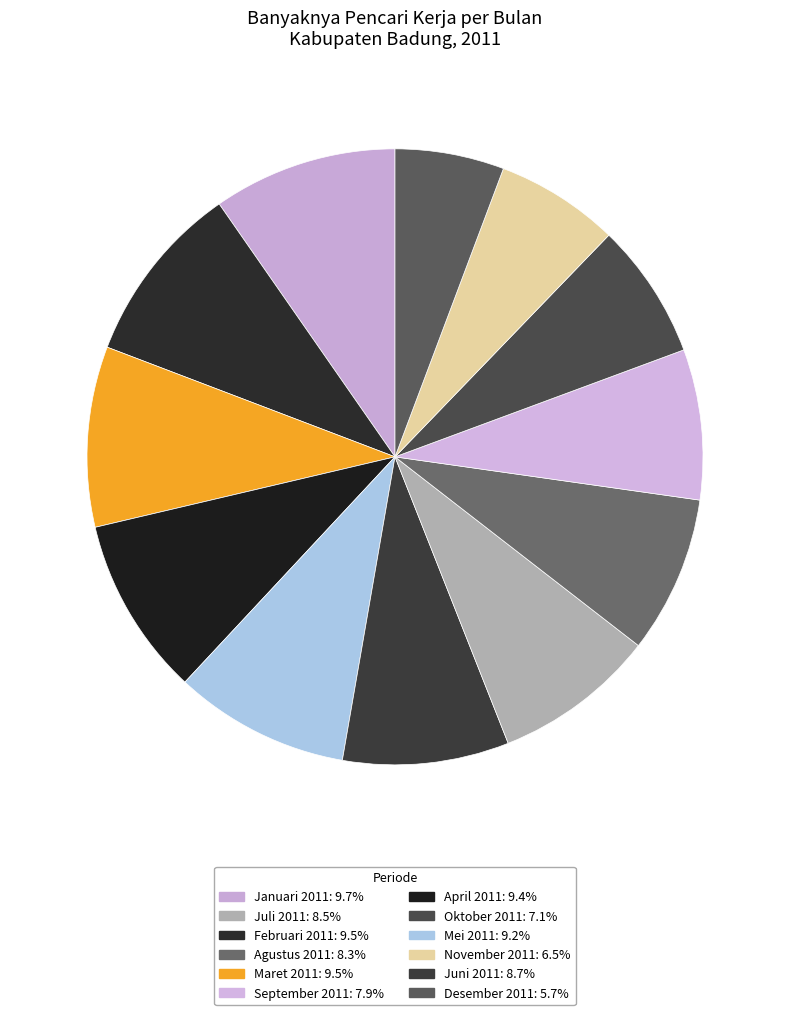

Count the number of slices in the pie.

12